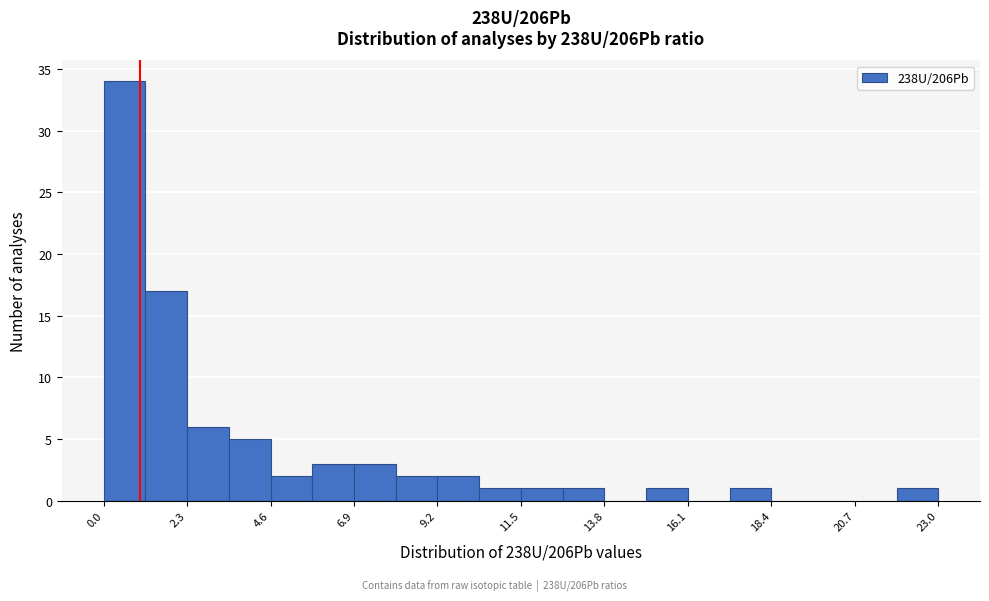

Read against the x-axis, roughly where is the centre of the tallest bar?

0.5